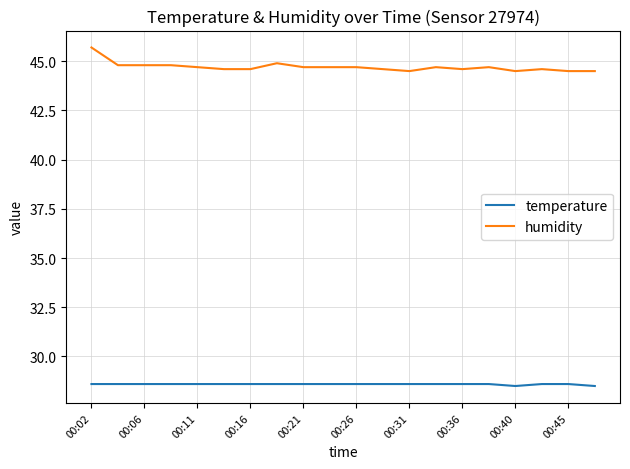

Reading left to right, what are all the values shown in this chart?

temperature: 28.6	28.6	28.6	28.6	28.6	28.6	28.6	28.6	28.6	28.6	28.6	28.6	28.6	28.6	28.6	28.6	28.5	28.6	28.6	28.5
humidity: 45.7	44.8	44.8	44.8	44.7	44.6	44.6	44.9	44.7	44.7	44.7	44.6	44.5	44.7	44.6	44.7	44.5	44.6	44.5	44.5